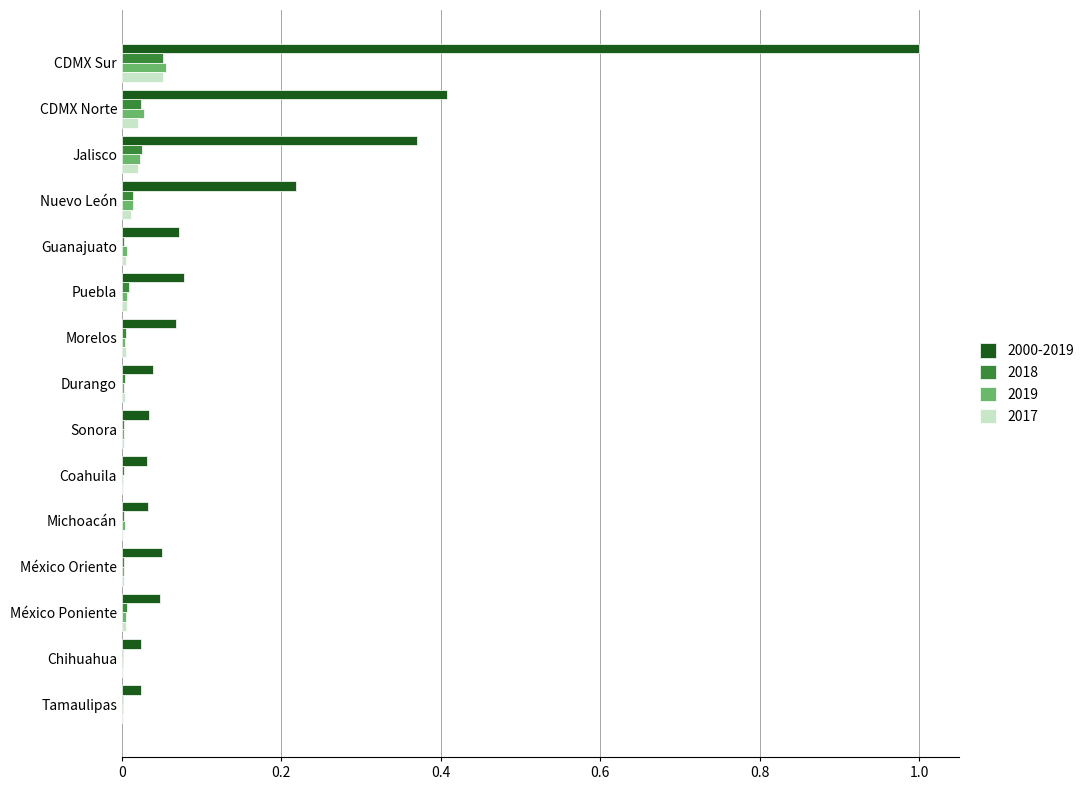

The value of 2018 at Jalisco is 0.0. True or false?

True